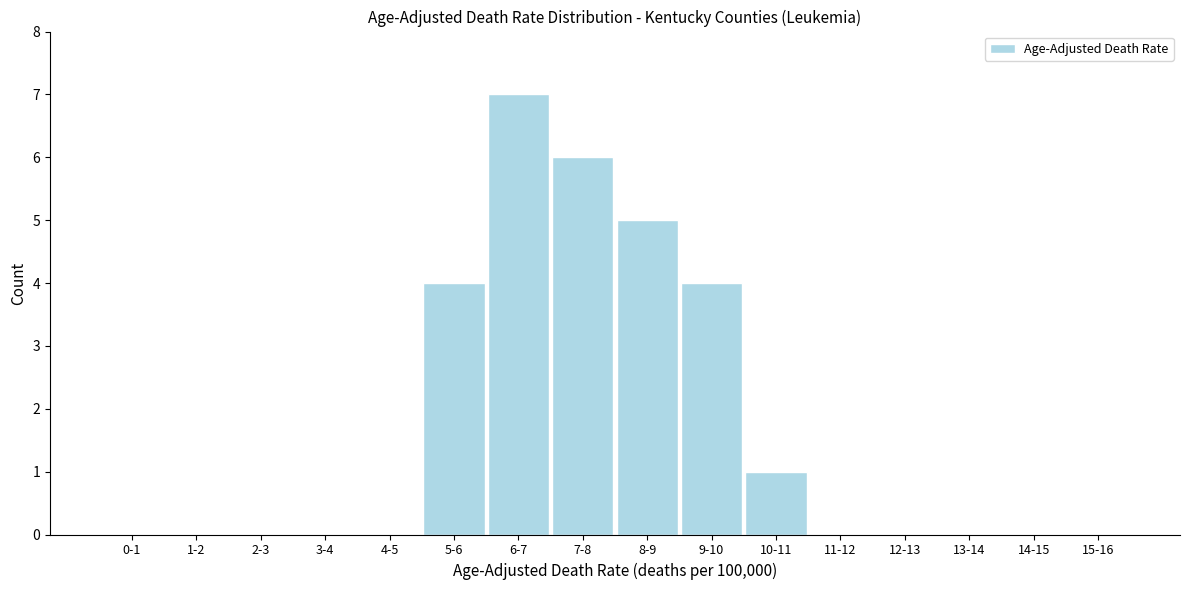

Reading left to right, list all the values displayed in this chart.

0-1=0	1-2=0	2-3=0	3-4=0	4-5=0	5-6=4	6-7=7	7-8=6	8-9=5	9-10=4	10-11=1	11-12=0	12-13=0	13-14=0	14-15=0	15-16=0